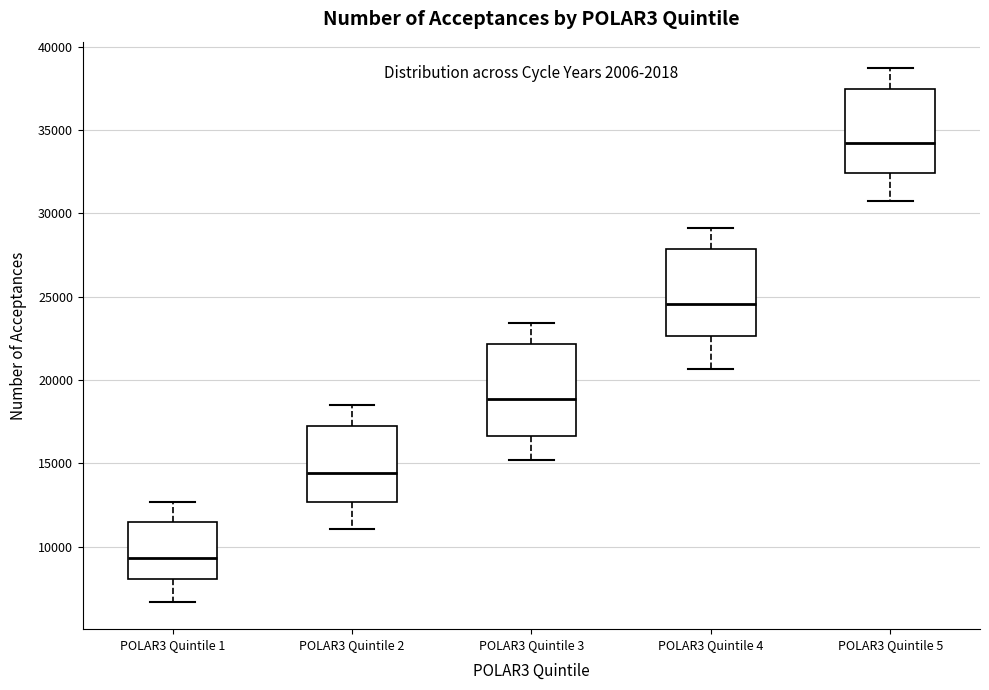

Where is the upper edge of the box for POLAR3 Quintile 2 on the y-axis? The values are not printed on the chart, so give them approximately, as read against the axis.

17500